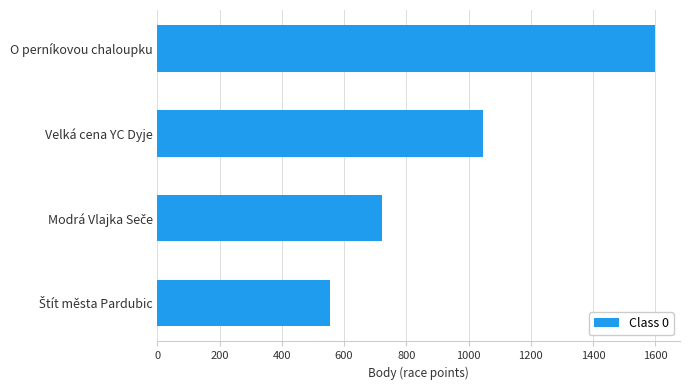

What is the difference between the second highest and minimum values?

491